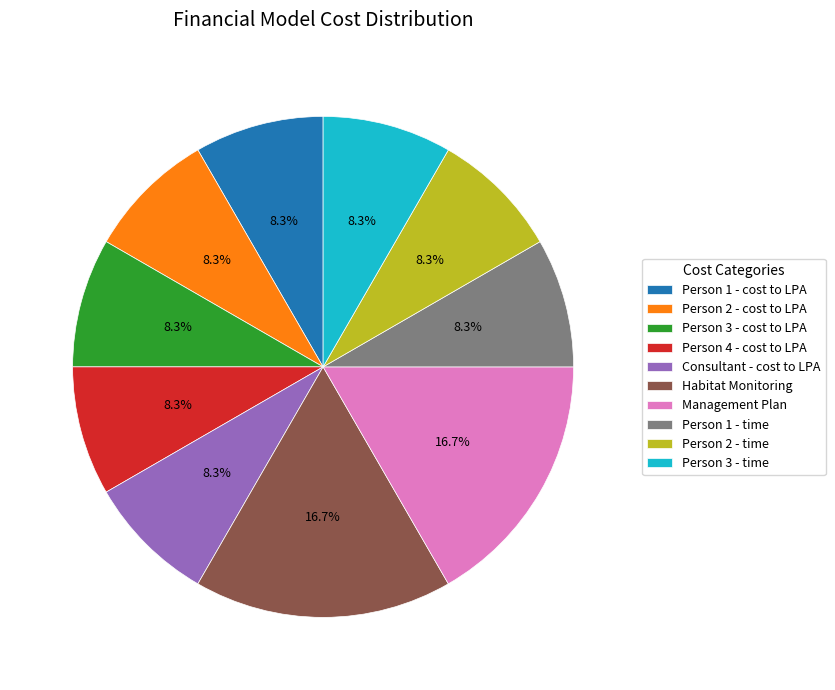

Between Person 2 - time and Habitat Monitoring, which is larger?

Habitat Monitoring